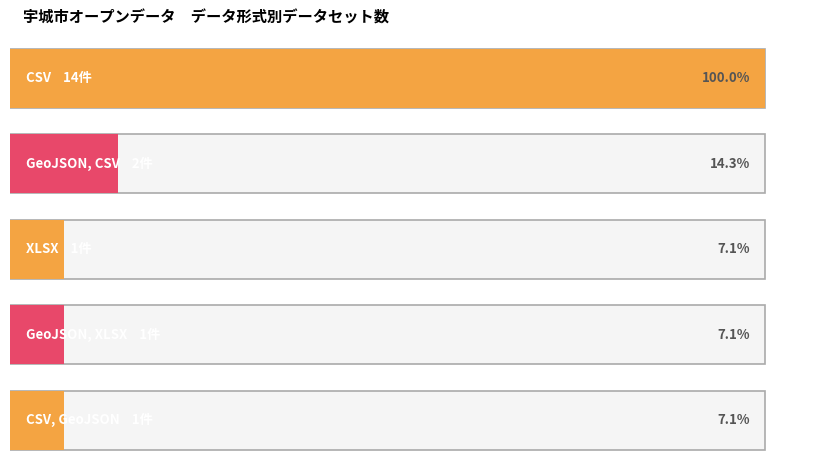

The value of CSV, GeoJSON at GeoJSON, CSV is 2. True or false?

False